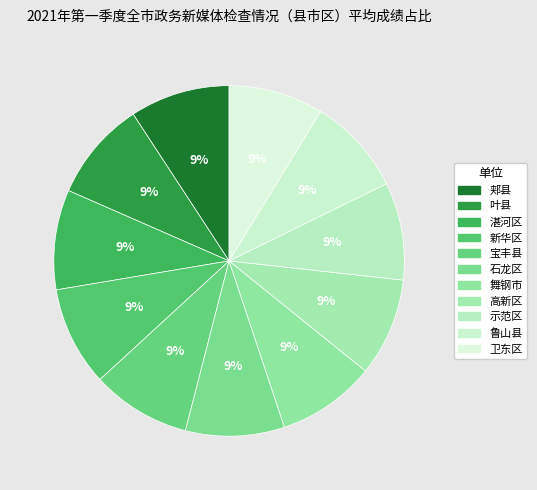

Rank the categories by value from highest to lowest.

郏县, 叶县, 湛河区, 新华区, 宝丰县, 石龙区, 舞钢市, 高新区, 示范区, 鲁山县, 卫东区